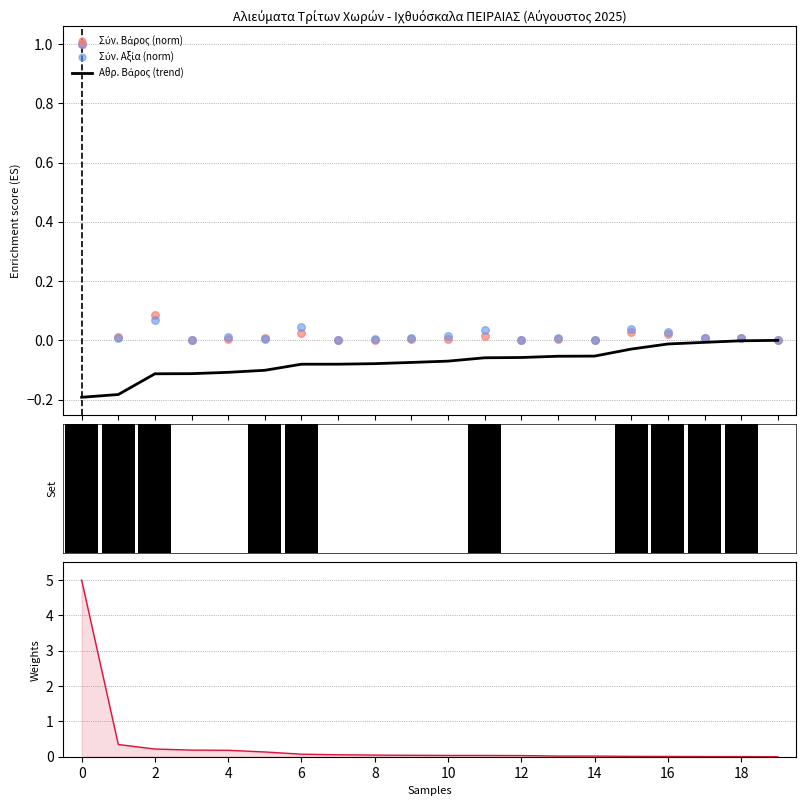

Which series has the largest total across all categories?

Σύν. Αξία (weights)